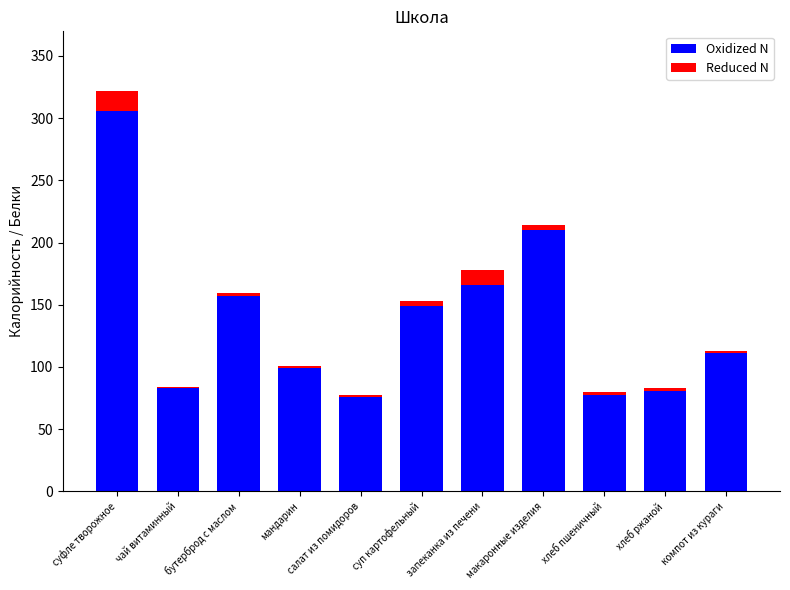

How many data points does each series have?

11